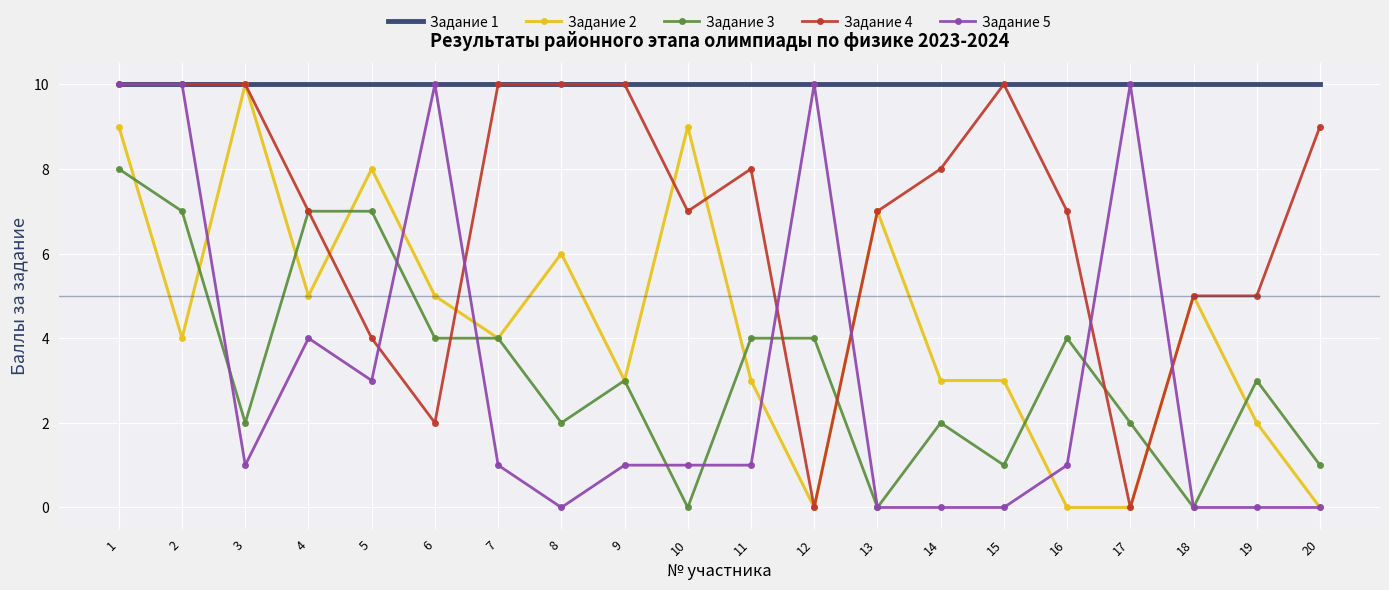

Between 15 and 18, which series saw the biggest shift?

Задание 4